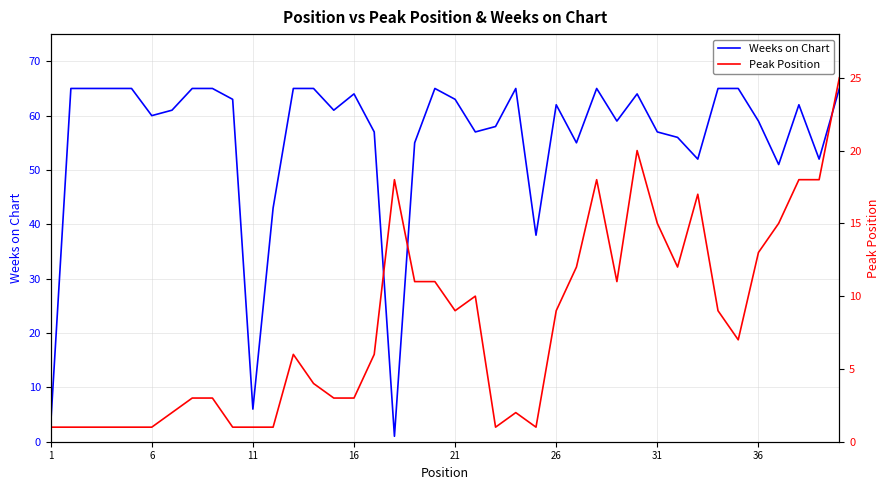

Reading right to left, transcribe all the data shown in this chart.

Weeks on Chart: 65	52	62	51	59	65	65	52	56	57	64	59	65	55	62	38	65	58	57	63	65	55	1	57	64	61	65	65	43	6	63	65	65	61	60	65	65	65	65	3
Peak Position: 25	18	18	15	13	7	9	17	12	15	20	11	18	12	9	1	2	1	10	9	11	11	18	6	3	3	4	6	1	1	1	3	3	2	1	1	1	1	1	1